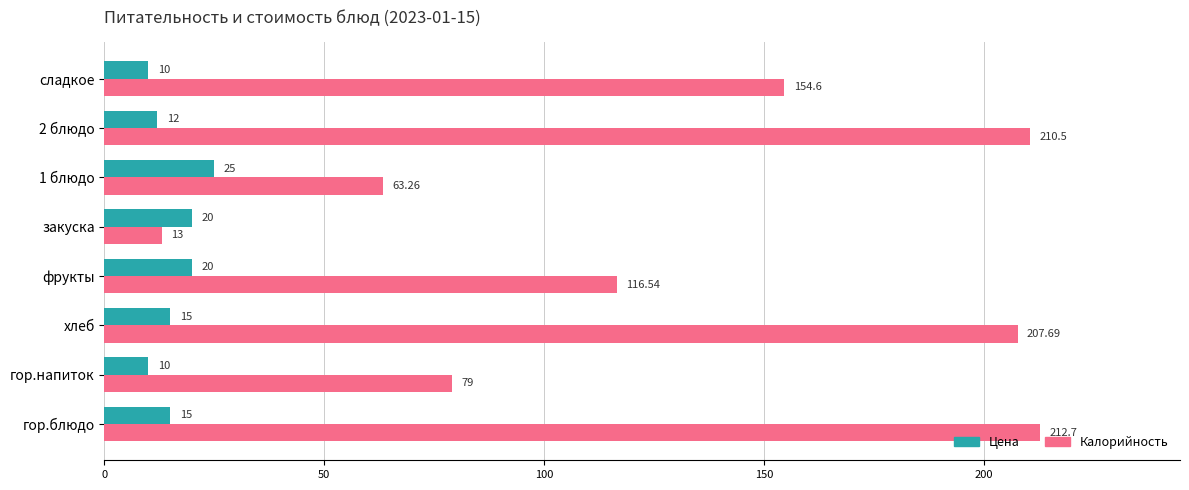

What is the total value across all series at закуска?

33.0